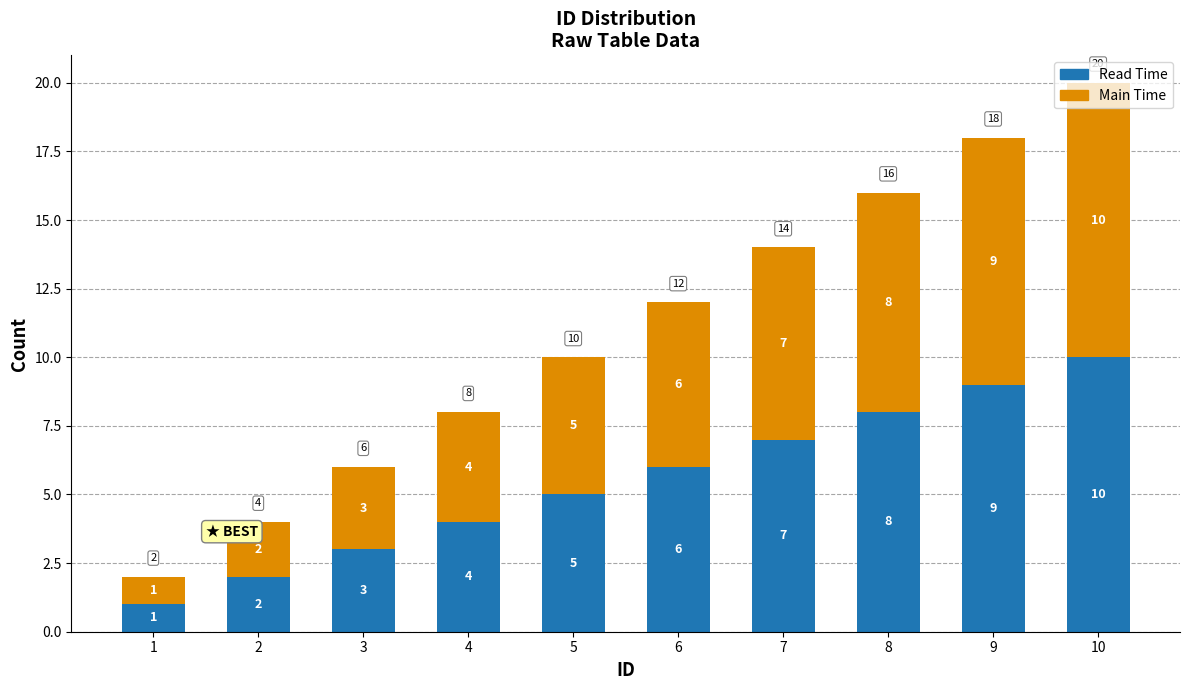

At which category is the sum across all series the highest?

10